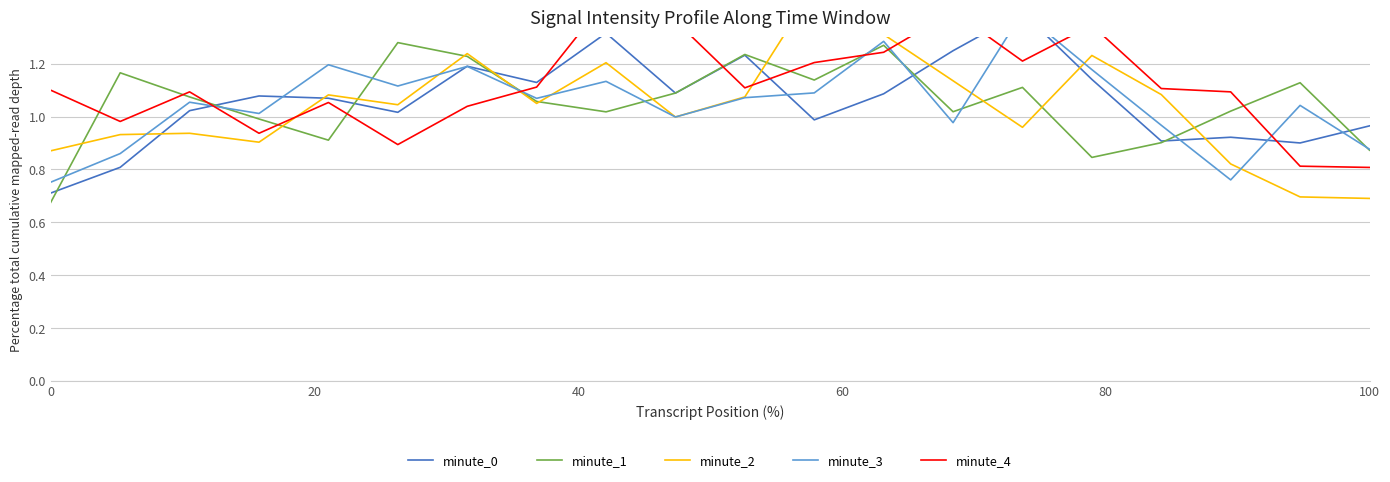

True or false: minute_4 and minute_0 cross at least once.

True